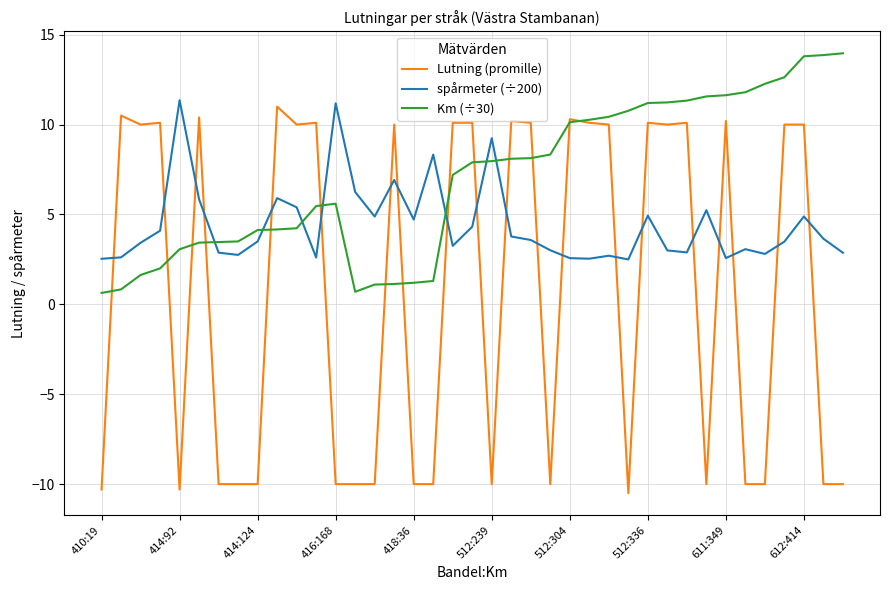

How many intersections are there between Km (÷30) and spårmeter (÷200)?

7